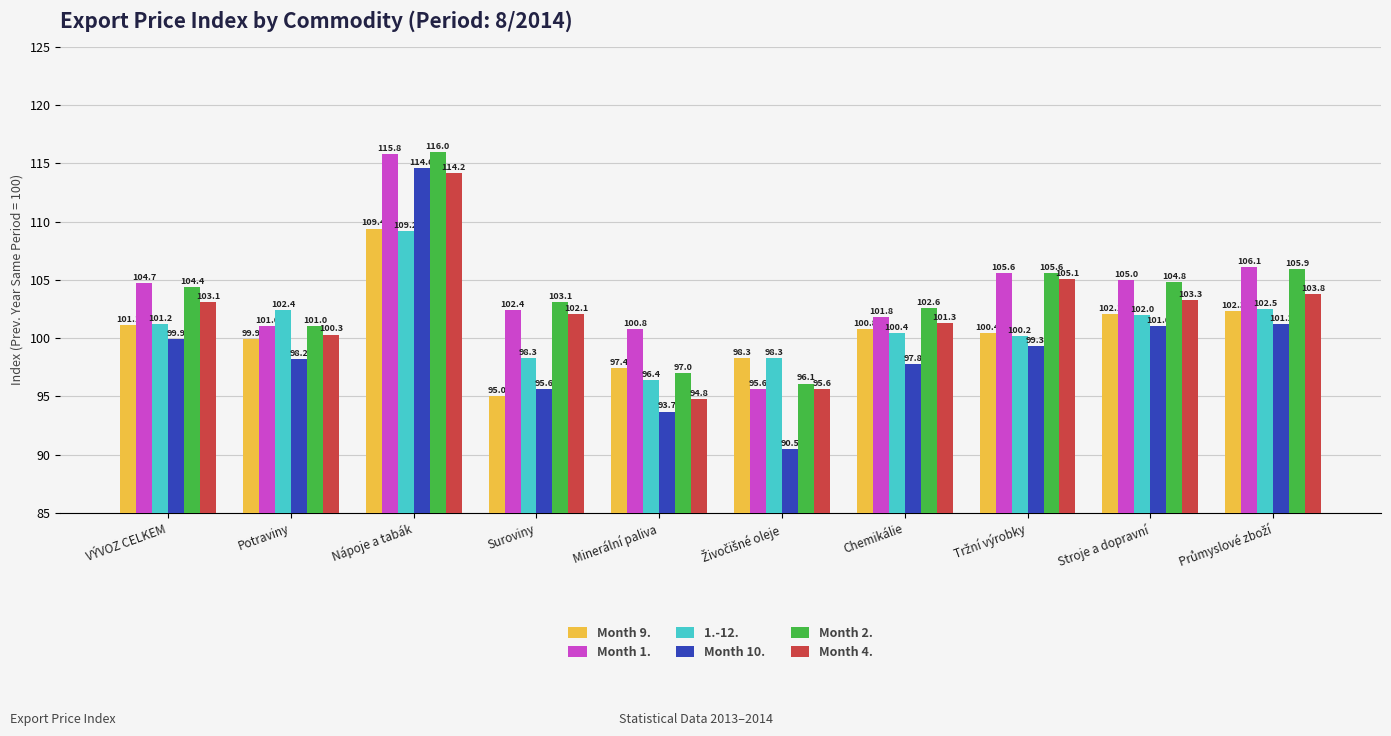

Reading right to left, transcribe all the data shown in this chart.

Month 9.: 102.3	102.1	100.4	100.8	98.3	97.4	95.0	109.4	99.9	101.1
Month 1.: 106.1	105.0	105.6	101.8	95.6	100.8	102.4	115.8	101.0	104.7
1.-12.: 102.5	102.0	100.2	100.4	98.3	96.4	98.3	109.2	102.4	101.2
Month 10.: 101.2	101.0	99.3	97.8	90.5	93.7	95.6	114.6	98.2	99.9
Month 2.: 105.9	104.8	105.6	102.6	96.1	97.0	103.1	116.0	101.0	104.4
Month 4.: 103.8	103.3	105.1	101.3	95.6	94.8	102.1	114.2	100.3	103.1